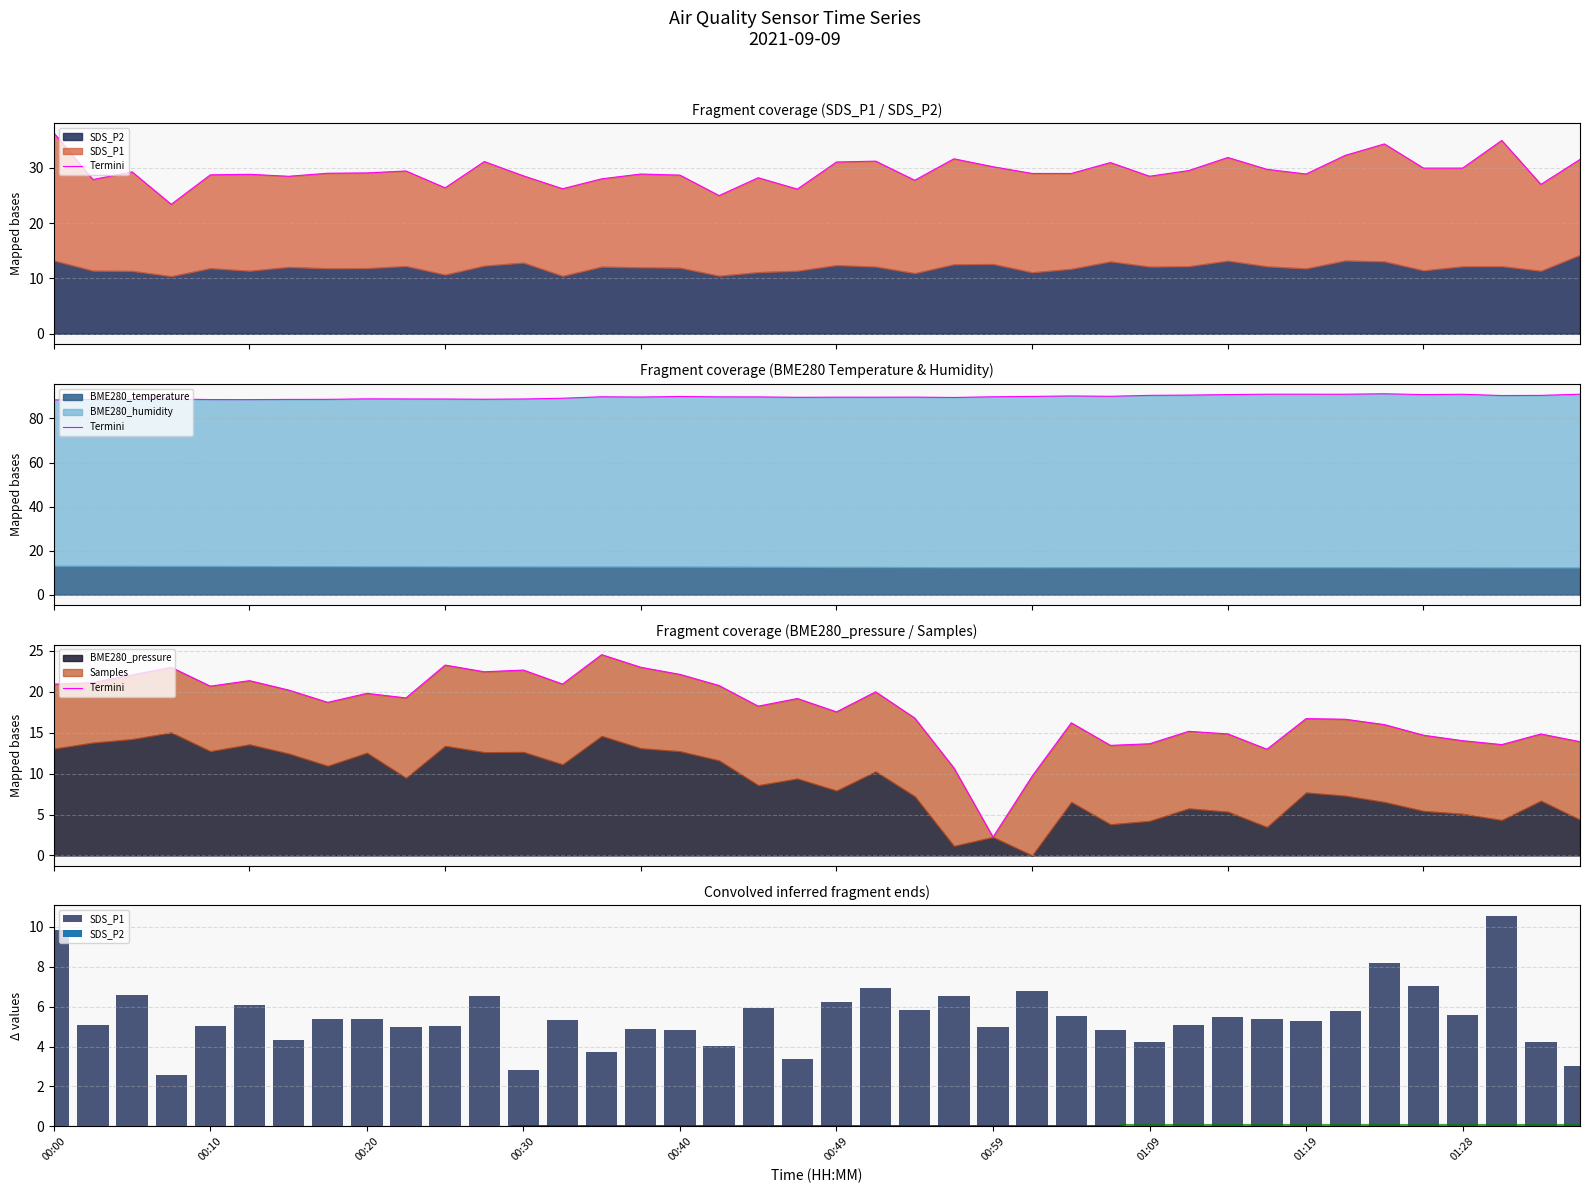

Is it true that SDS_P1 equals 6.7 at 00:10?

False